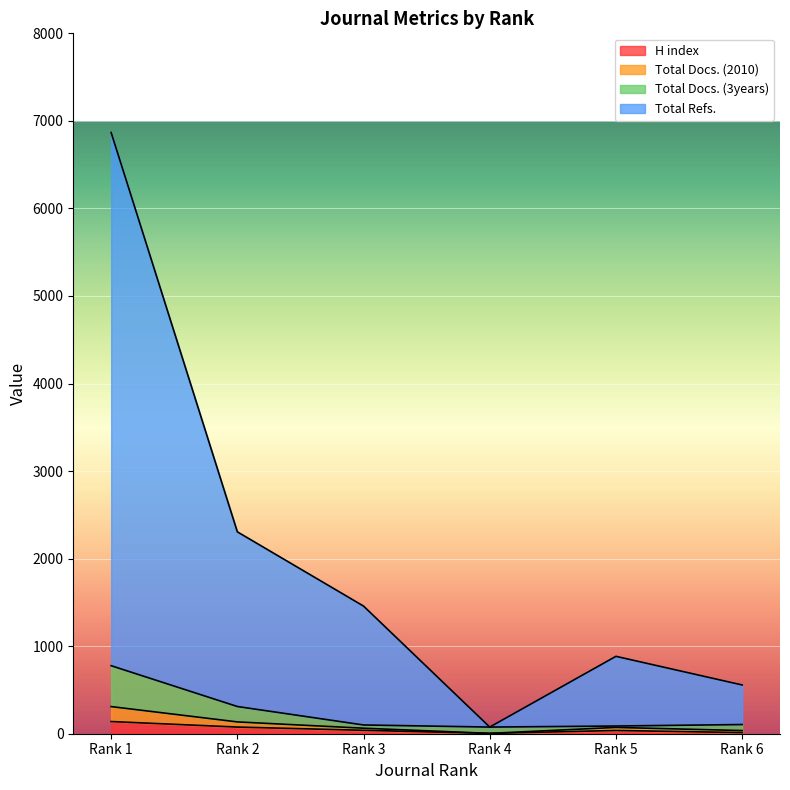

Is it true that Total Refs. equals 1458 at Rank 3?

True